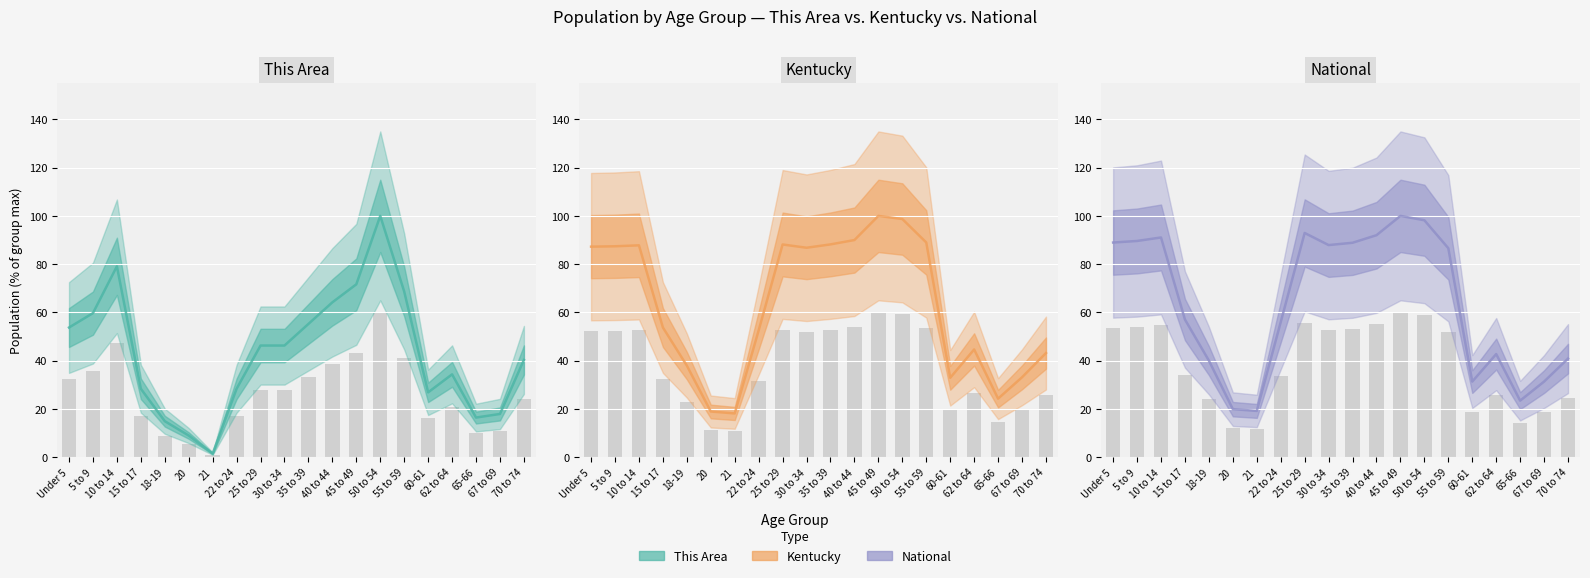

What is the sum of all Kentucky values?

1262.6